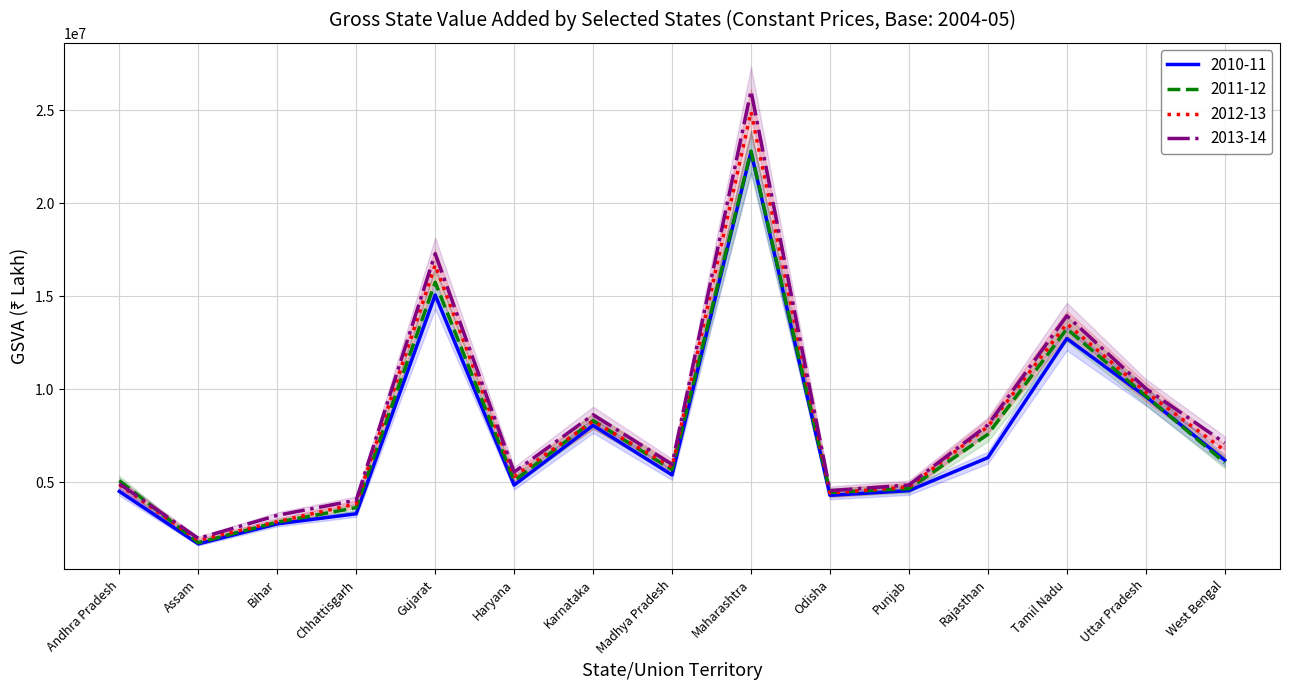

What is the average value of the 2012-13 series?

8112798